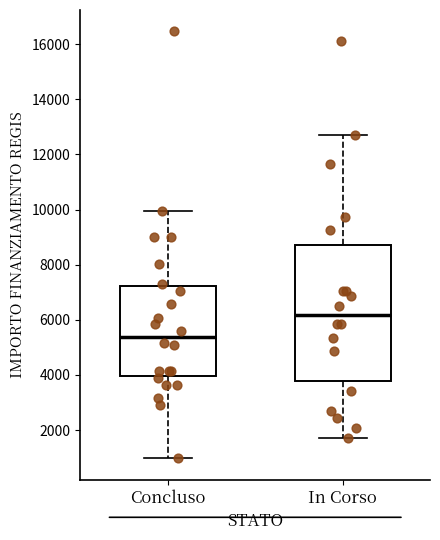

Reading left to right, transcribe this box plot: for each box, give where its median line is, the range the box spans, and where its two whiskers end, as read against the y-axis. The values are not printed on the chart, so give them approximately, as read against the axis.

Concluso: median 5400, box 4000 to 7200, whiskers 1000 to 10000
In Corso: median 6200, box 3800 to 8800, whiskers 1800 to 12600